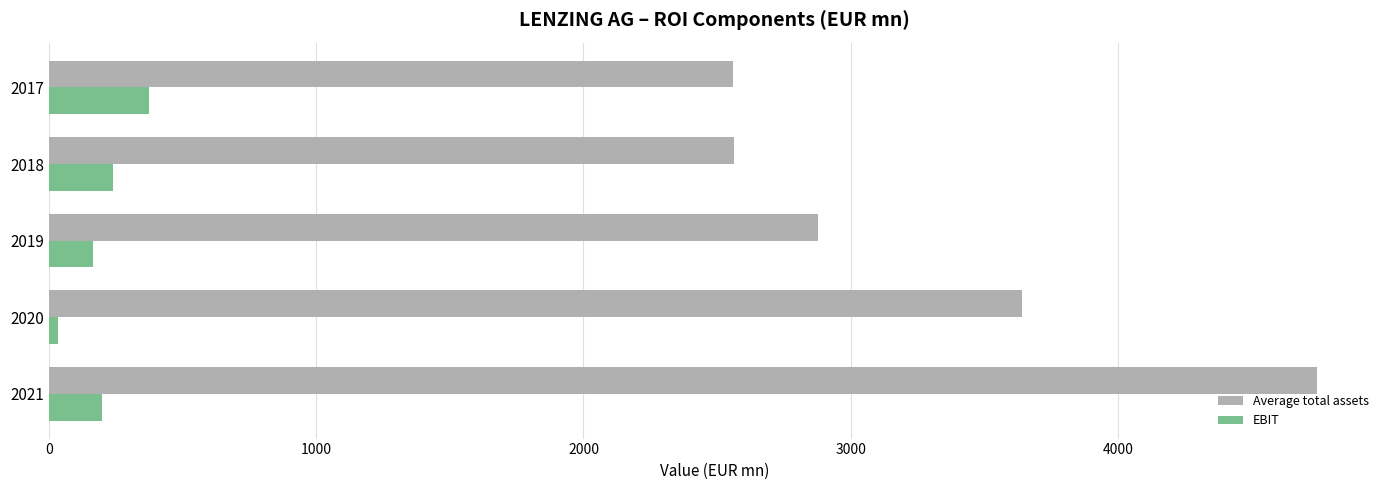

What is the average value of the Average total assets series?

3277.3